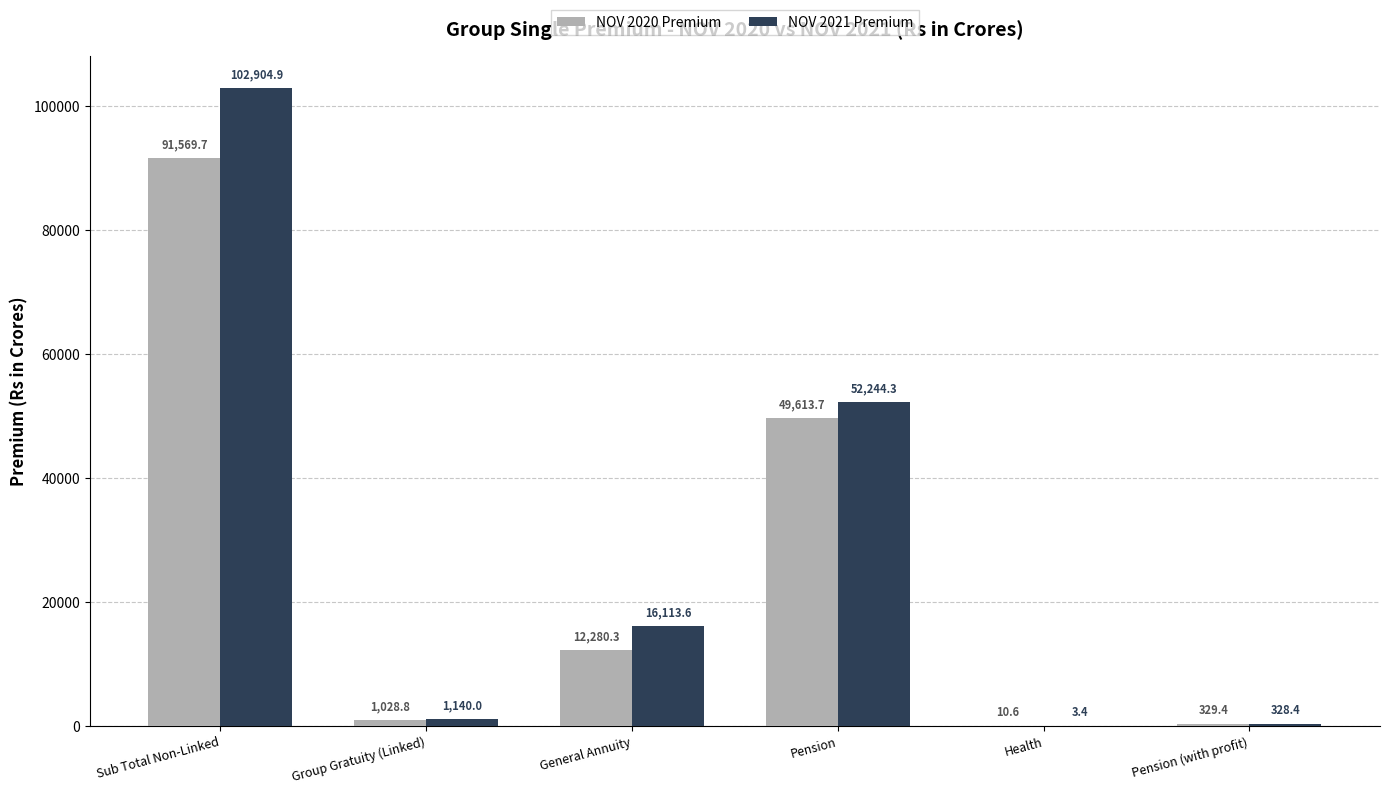

Between Sub Total Non-Linked and Pension, which series saw the biggest shift?

NOV 2021 Premium